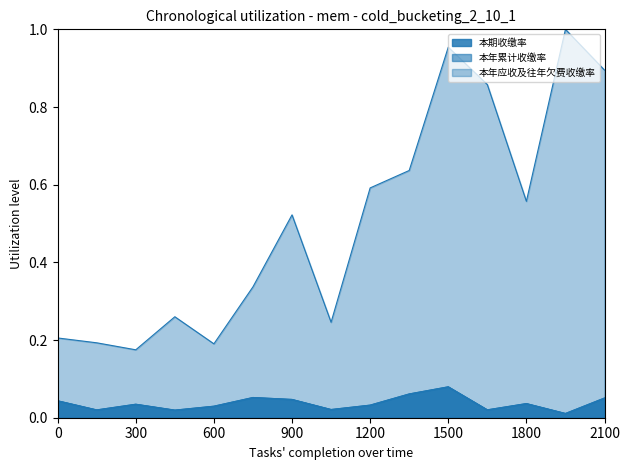

Does the chart display data point markers on the line(s)?

No